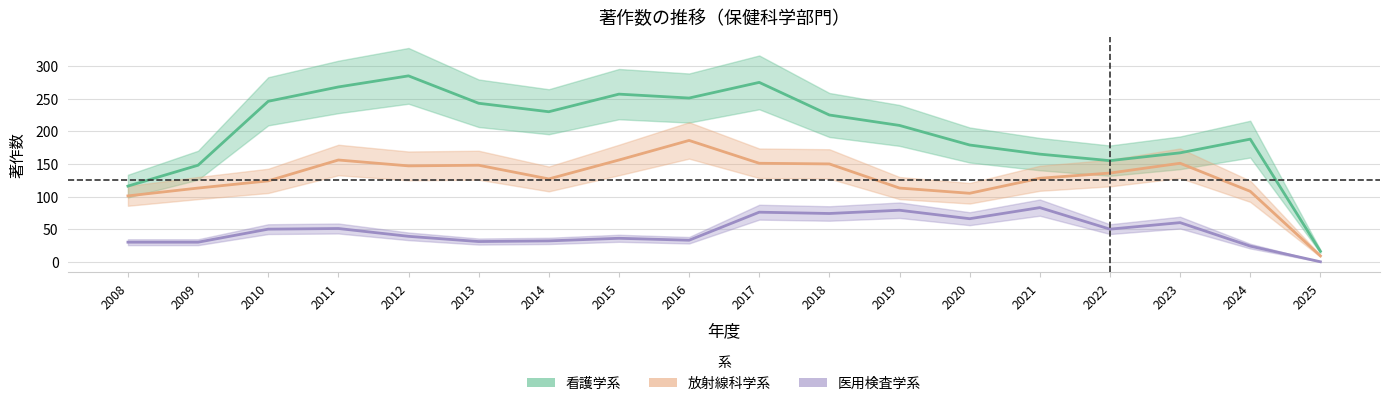

Which has a higher value, 2017 or 2022?

2017